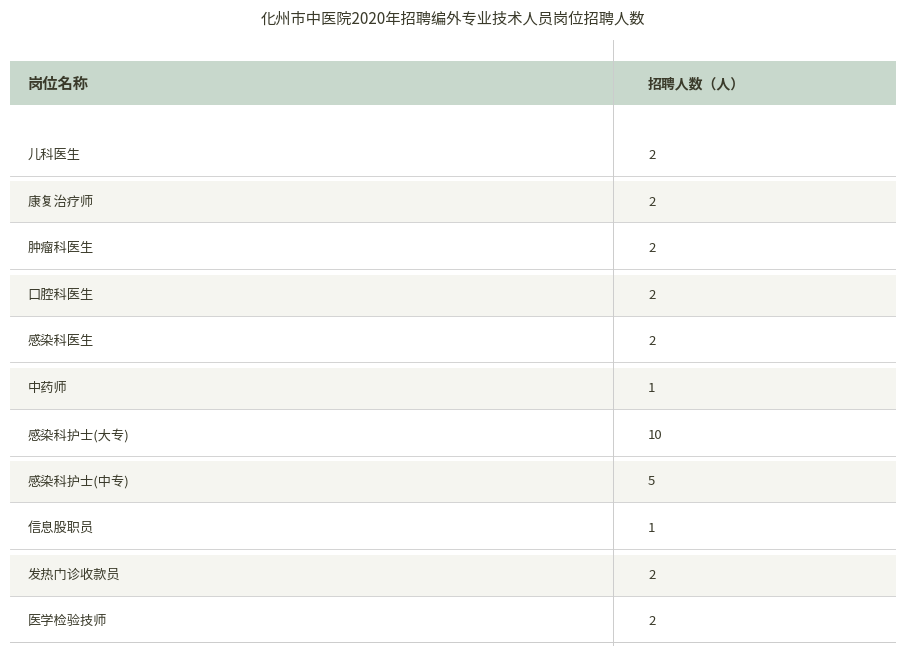

What is the change in value from 感染科医生 to 中药师?

-1